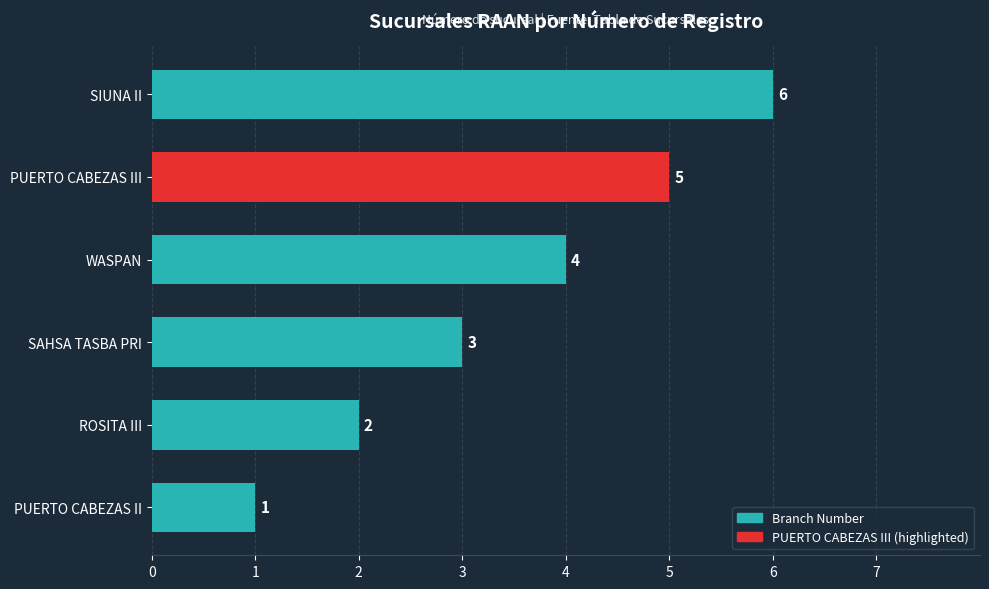

What is the sum of all values?

21